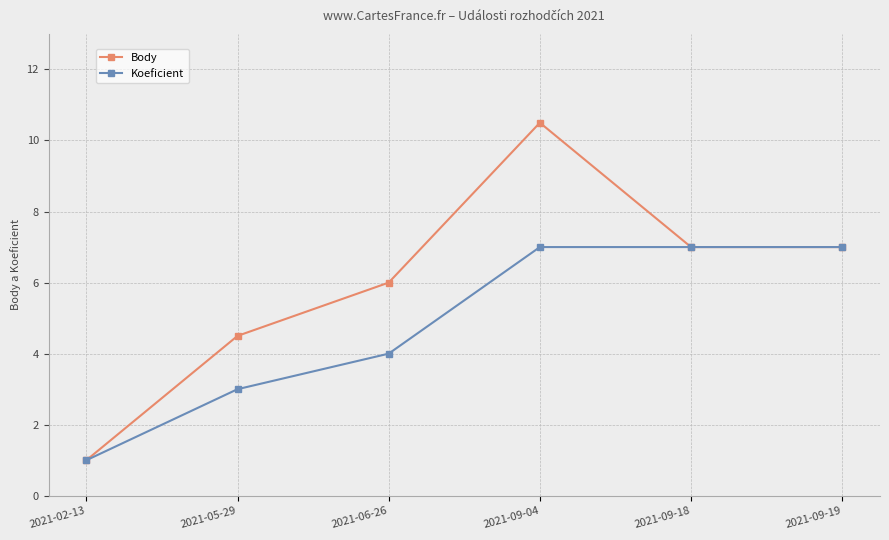

At which category is the sum across all series the highest?

2021-09-04